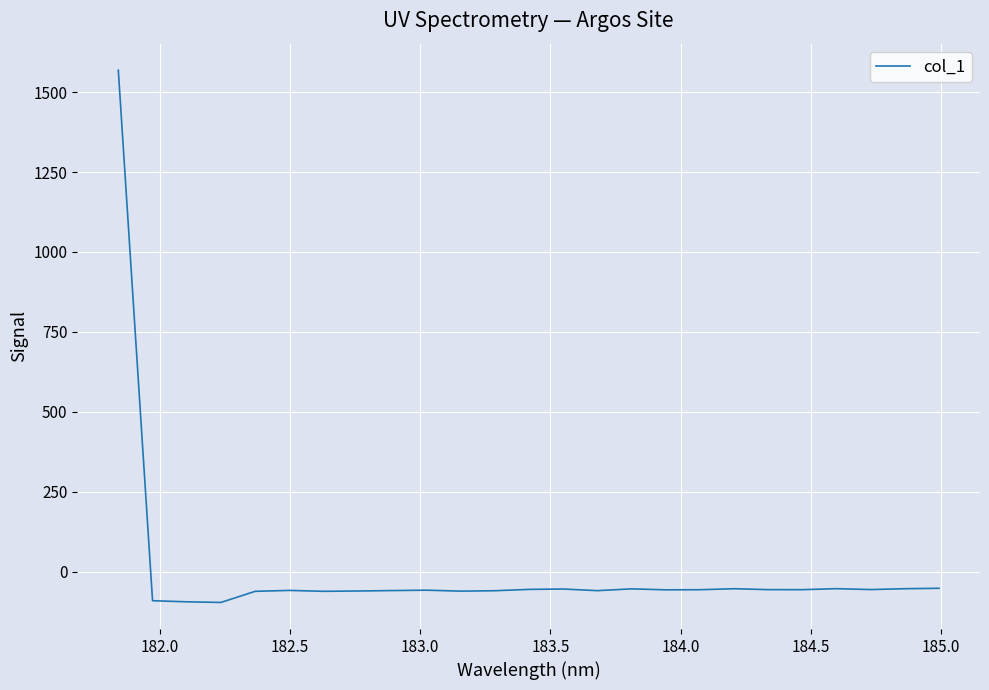

What is the maximum value shown in the chart?

1568.3